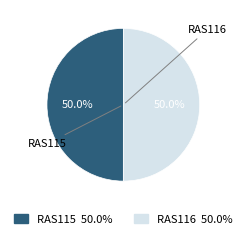

To the nearest percent, what is the combined percentage of RAS115 and RAS116?

100%